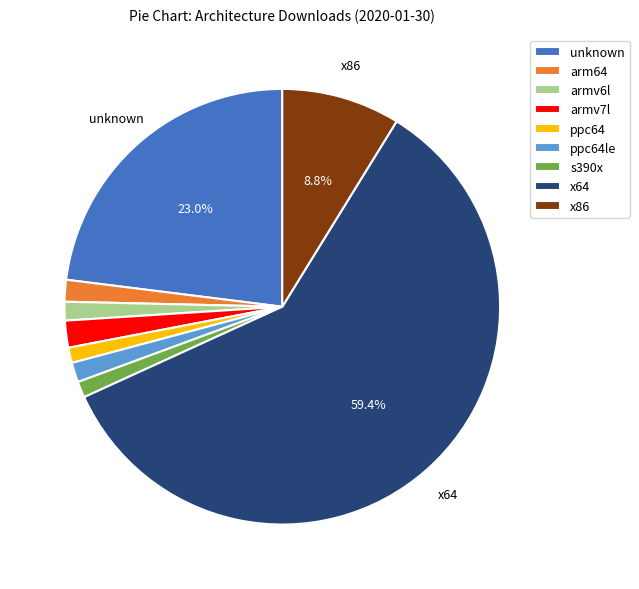

Count the number of slices in the pie.

9